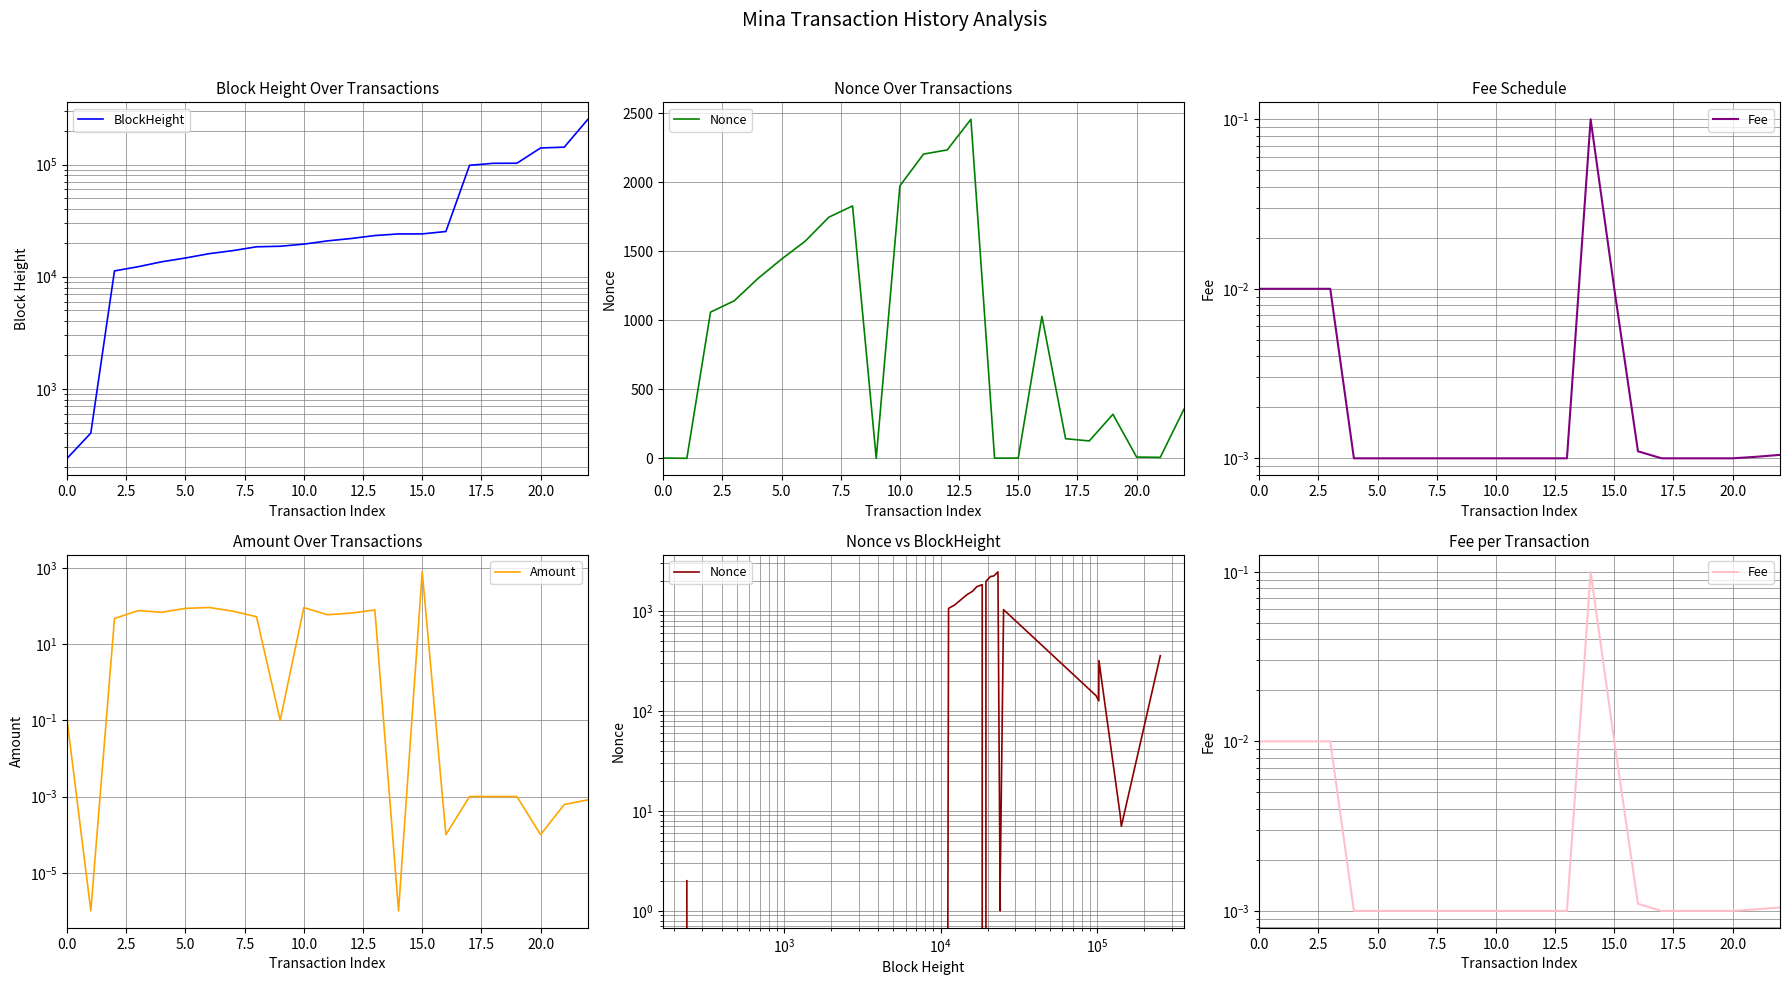

What is the label of the 4th point from the left?

7.5